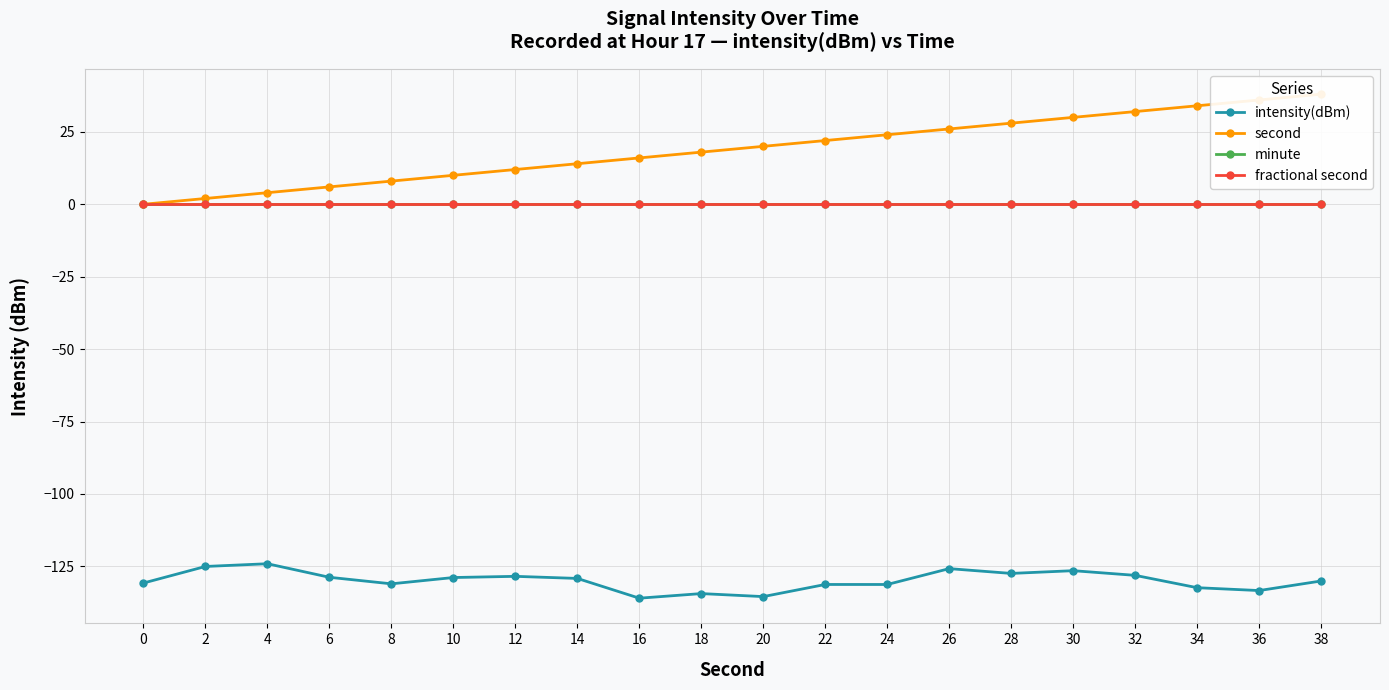

Which series changed the most between 10 and 26?

second